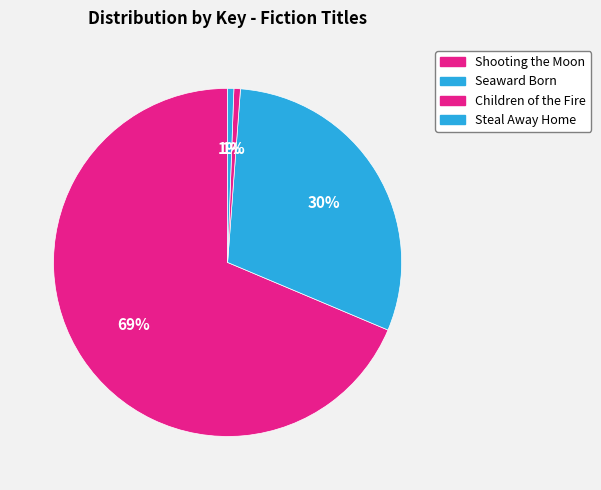

Which category has the smallest portion of the pie?

4 - Steal Away Home